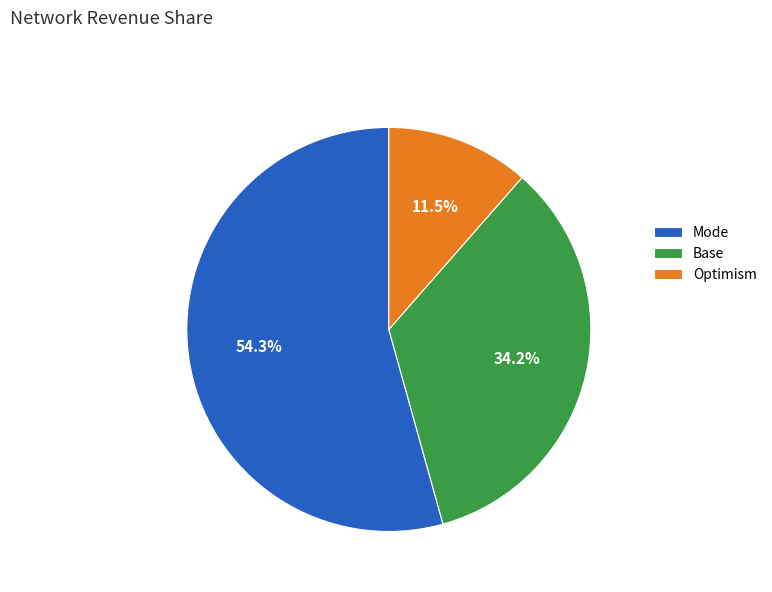

Which has a higher value, Base or Mode?

Mode